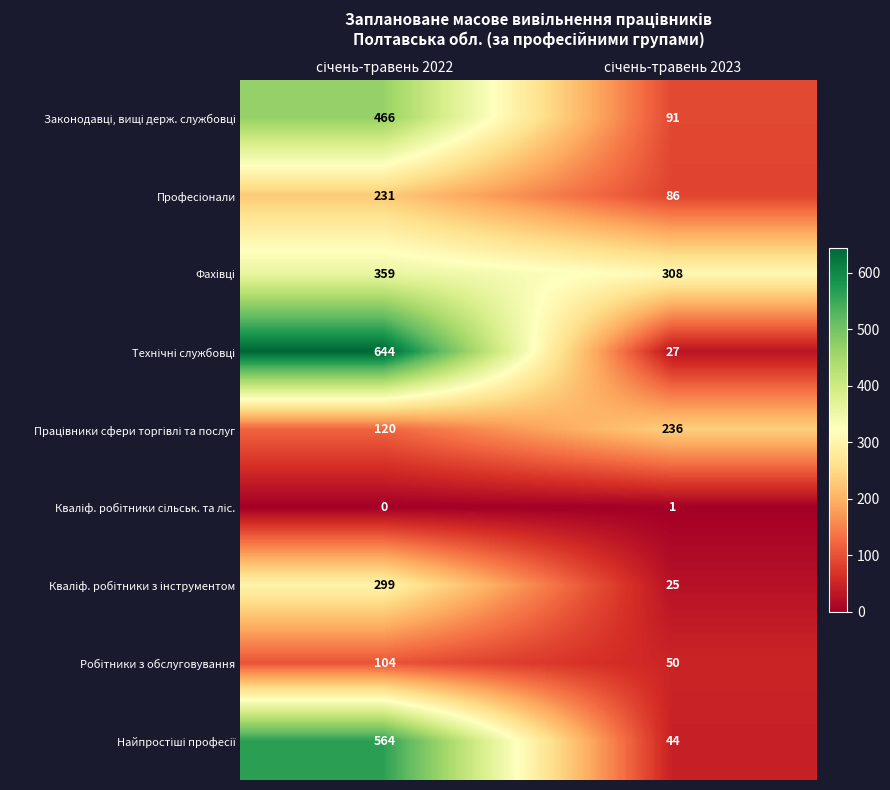

Count the number of categories in the chart.

2